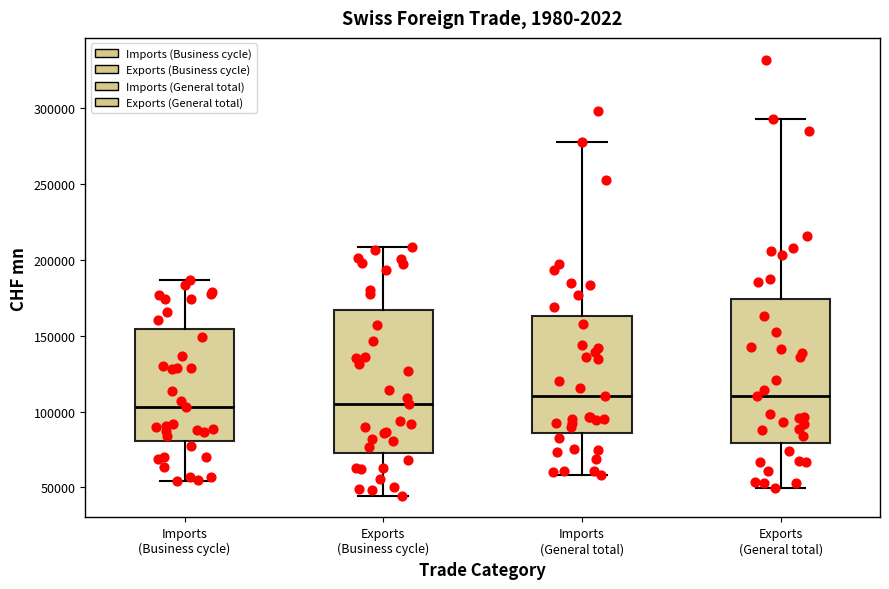

Where does the upper whisker of the box for Imports (Business cycle) end on the y-axis? The values are not printed on the chart, so give them approximately, as read against the axis.

185000